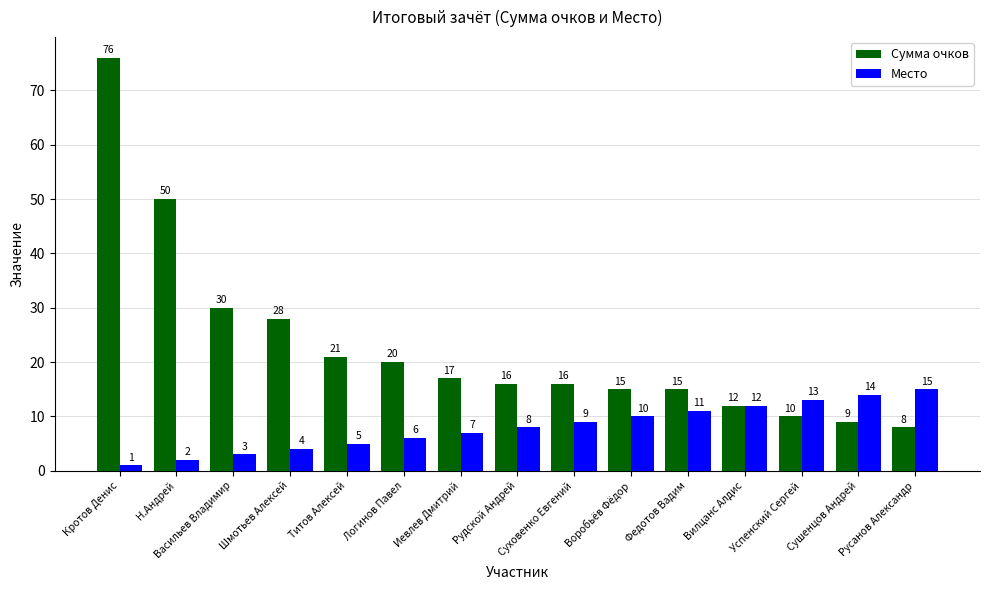

Reading left to right, what are all the values shown in this chart?

Сумма очков: Кротов Денис=76	Н.Андрей=50	Васильев Владимир=30	Шмотьев Алексей=28	Титов Алексей=21	Логинов Павел=20	Иевлев Дмитрий=17	Рудской Андрей=16	Суховенко Евгений=16	Воробьёв Фёдор=15	Федотов Вадим=15	Вилцанс Алдис=12	Успенский Сергей=10	Сушенцов Андрей=9	Русанов Александр=8
Место: Кротов Денис=1	Н.Андрей=2	Васильев Владимир=3	Шмотьев Алексей=4	Титов Алексей=5	Логинов Павел=6	Иевлев Дмитрий=7	Рудской Андрей=8	Суховенко Евгений=9	Воробьёв Фёдор=10	Федотов Вадим=11	Вилцанс Алдис=12	Успенский Сергей=13	Сушенцов Андрей=14	Русанов Александр=15